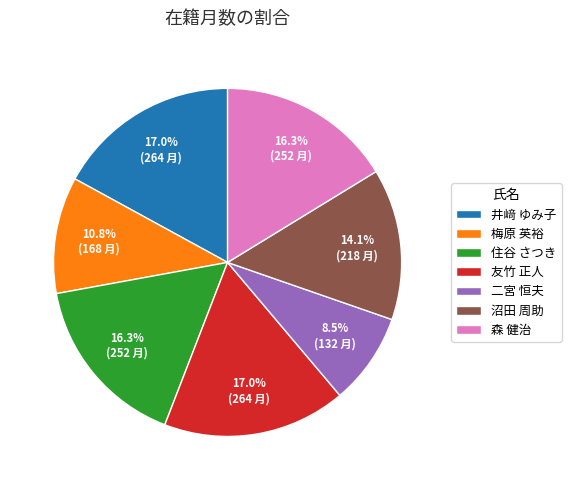

Does 森 健治 account for over 50% of the chart?

No